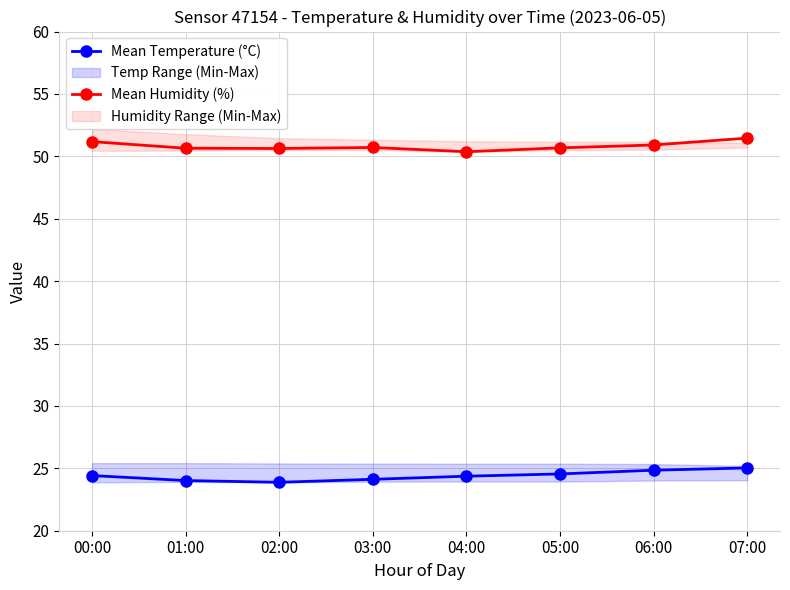

Reading right to left, transcribe all the data shown in this chart.

Mean Temperature (°C): 25.0	24.9	24.6	24.4	24.1	23.9	24.0	24.4
Mean Humidity (%): 51.5	50.9	50.7	50.4	50.7	50.6	50.6	51.2